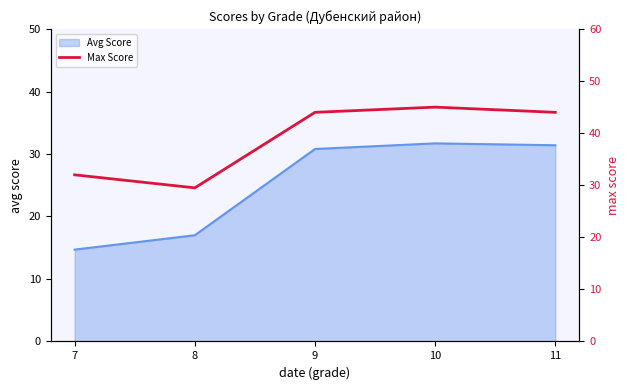

At which category does the data reach its first local valley?

8